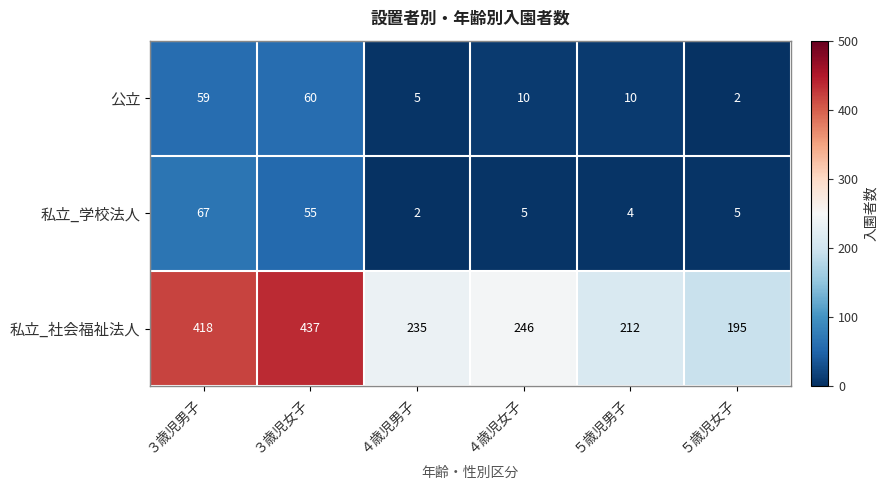

Which label corresponds to the largest value in the chart?

３歳児女子